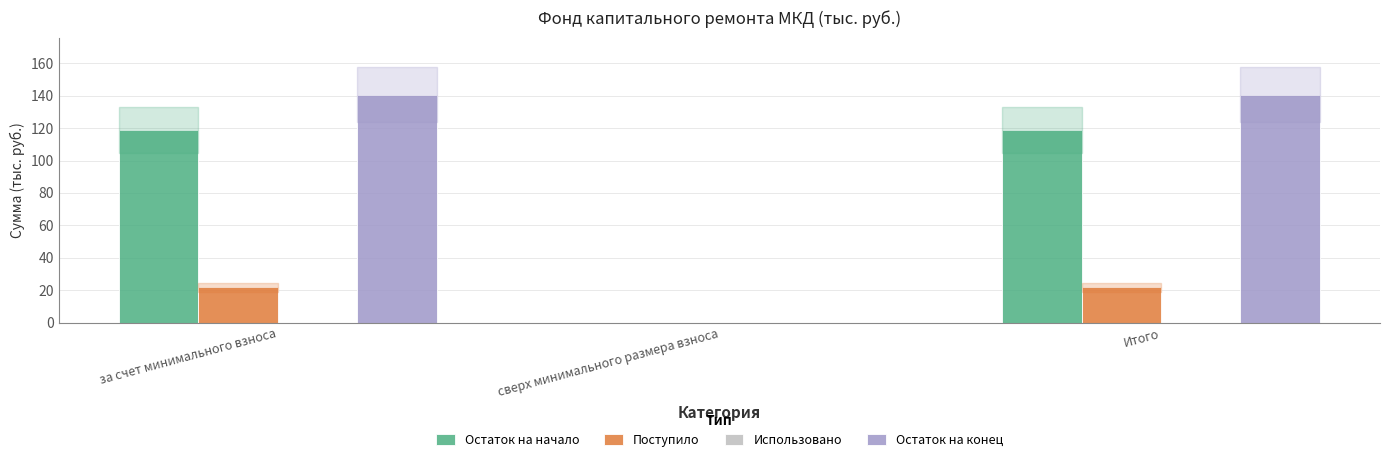

Reading left to right, list all the values displayed in this chart.

Остаток на начало: за счет минимального взноса=118.8	сверх минимального размера взноса=0.0	Итого=118.8
Поступило: за счет минимального взноса=21.9	сверх минимального размера взноса=0.0	Итого=21.9
Остаток на конец: за счет минимального взноса=140.7	сверх минимального размера взноса=0.0	Итого=140.7